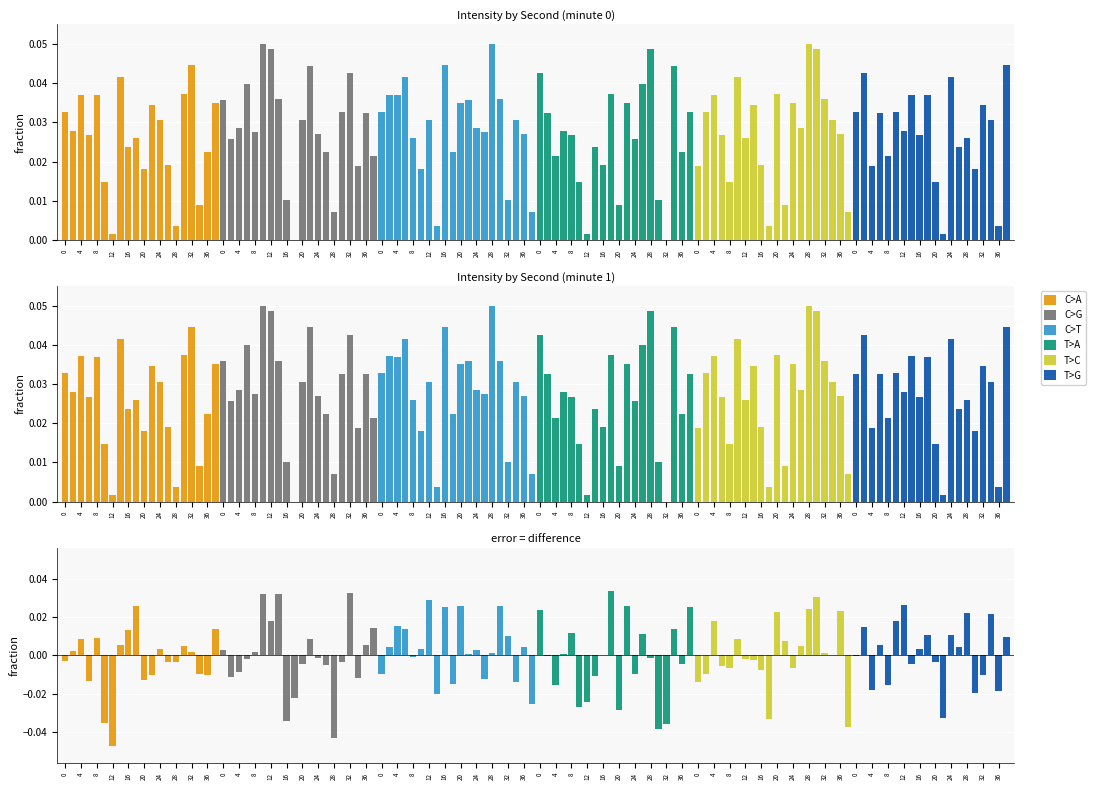

How many data points in C>T are less than 0?

7